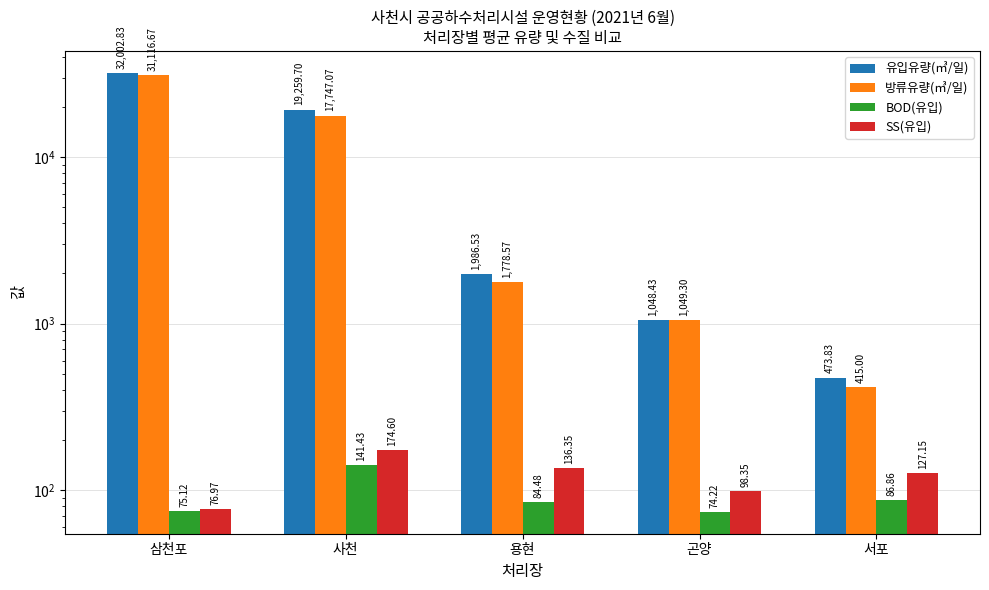

Is it true that BOD(유입) equals 30.9 at 삼천포?

False